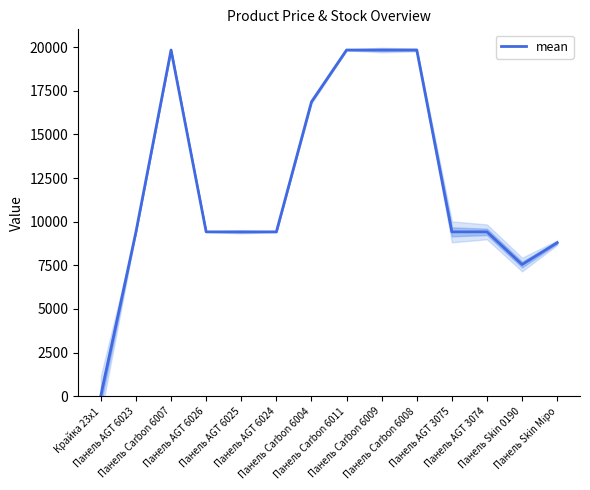

At which label does the data first exceed 9416?

Панель AGT 6023